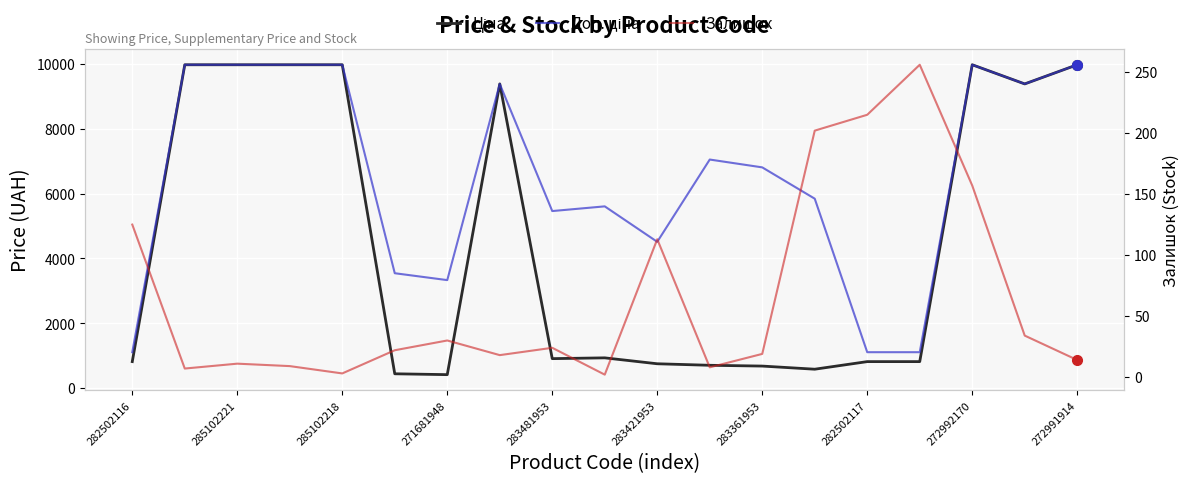

True or false: Ціна and Залишок intersect in this chart.

False